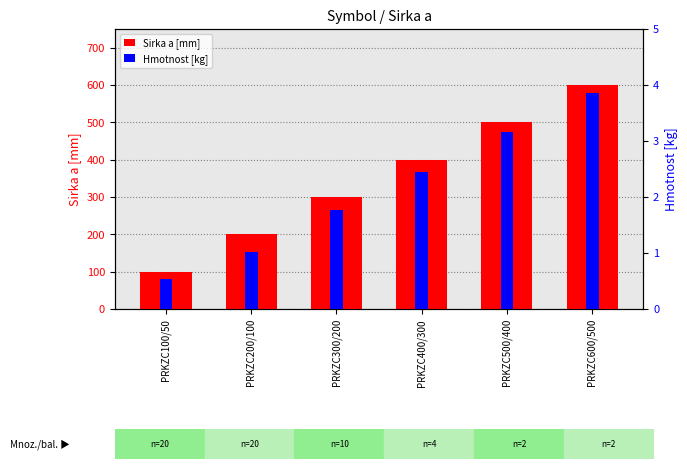

True or false: Sirka a [mm] has a value of 134.3 at PRKZC500/400.

False